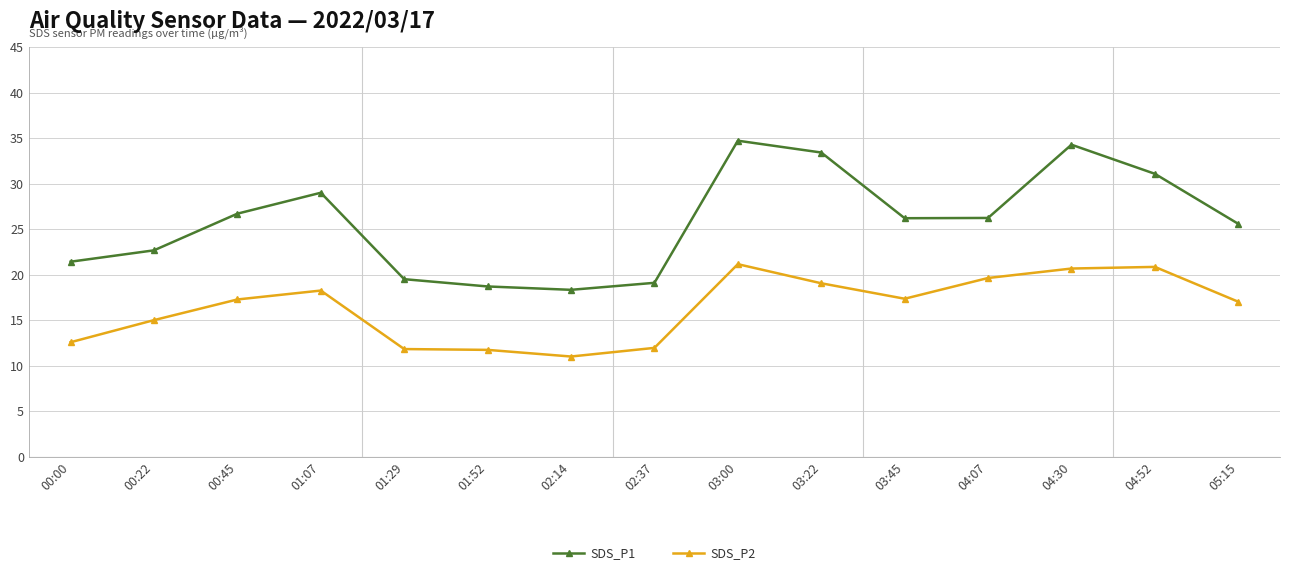

True or false: SDS_P2 has a value of 7.7 at 01:07.

False